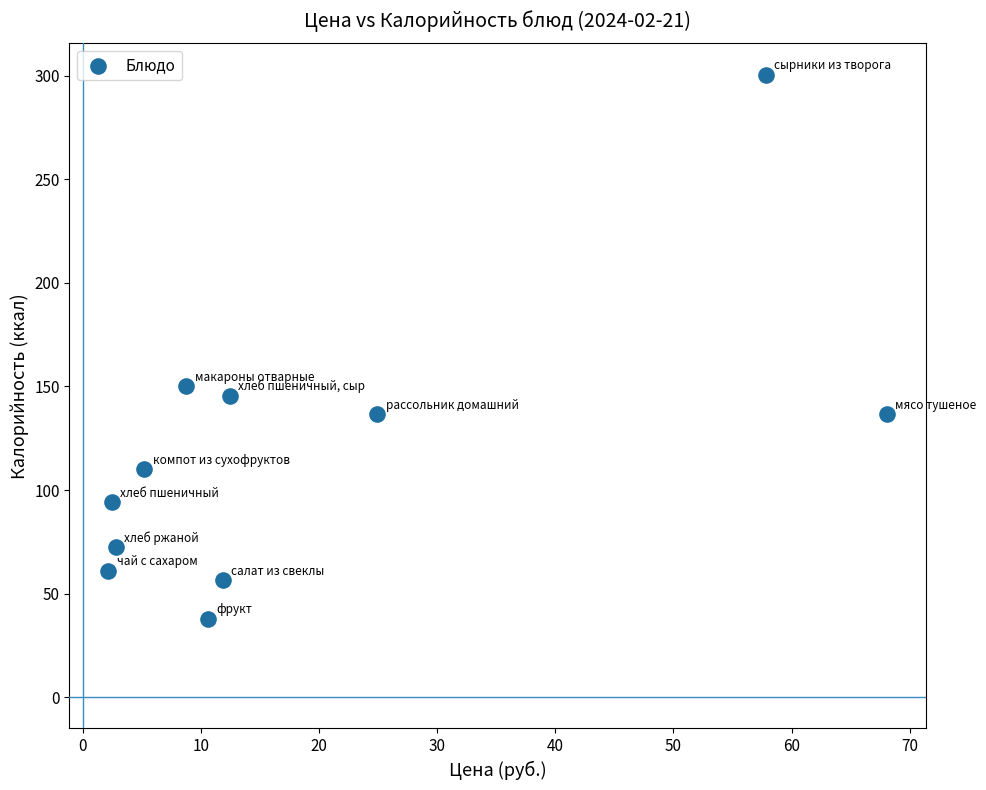

What is the range of X values (max minus min)?

65.9